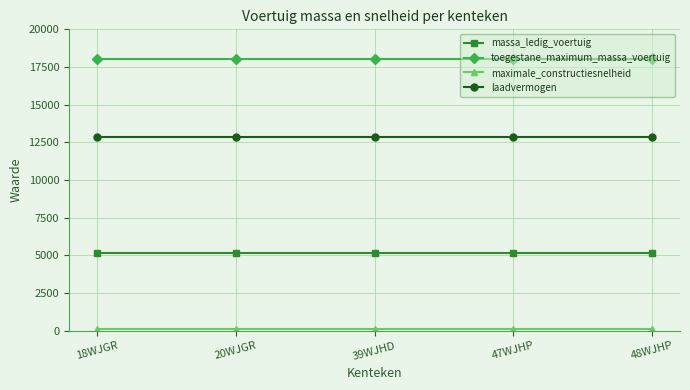

What is the average value of the toegestane_maximum_massa_voertuig series?

18000